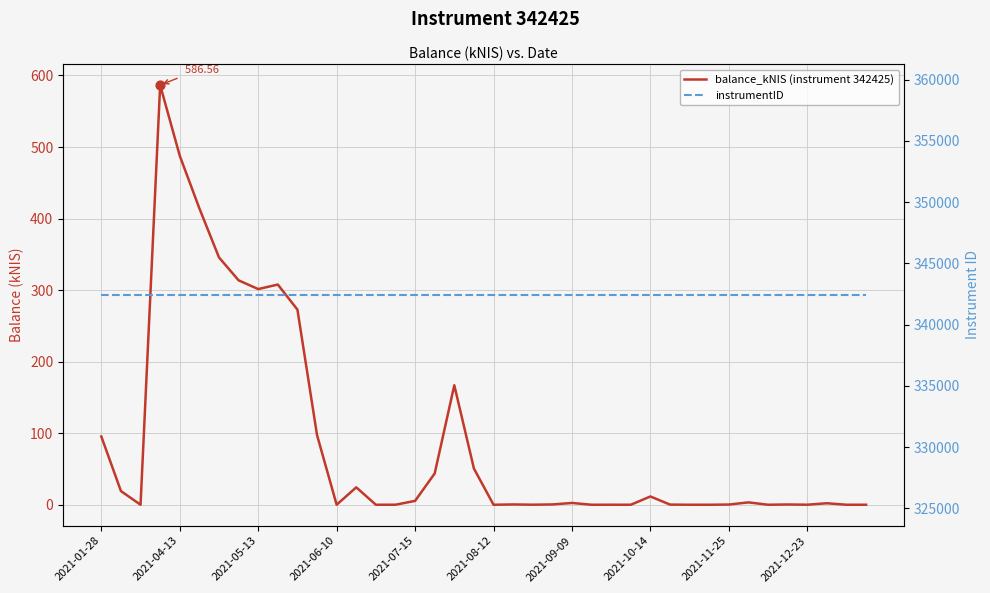

Which series has the largest total across all categories?

instrumentID